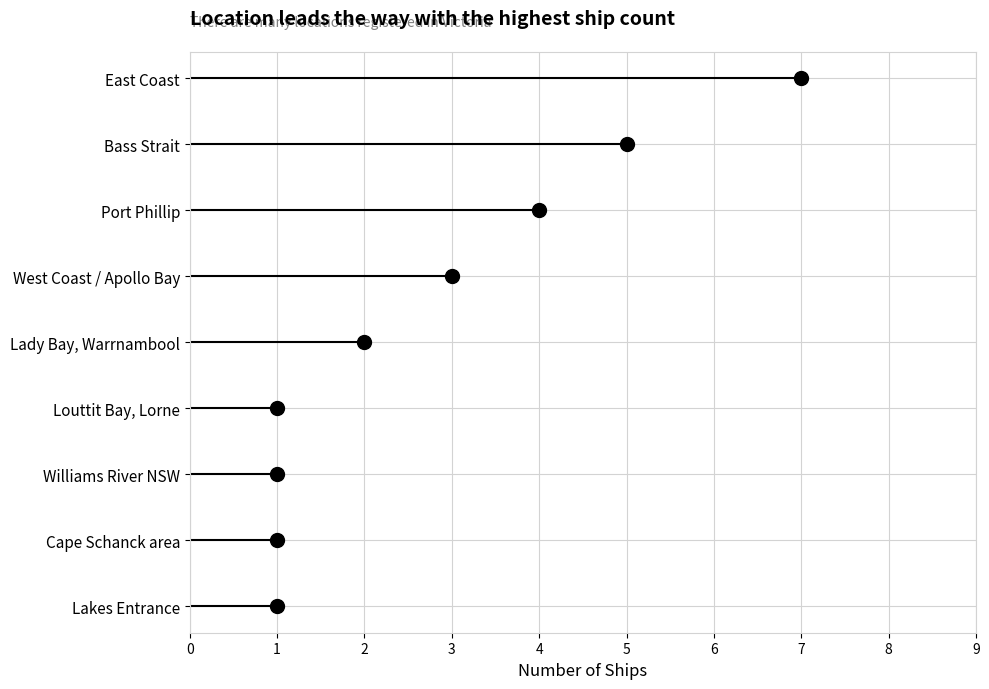

Is it true that the value at Bass Strait is 3?

False